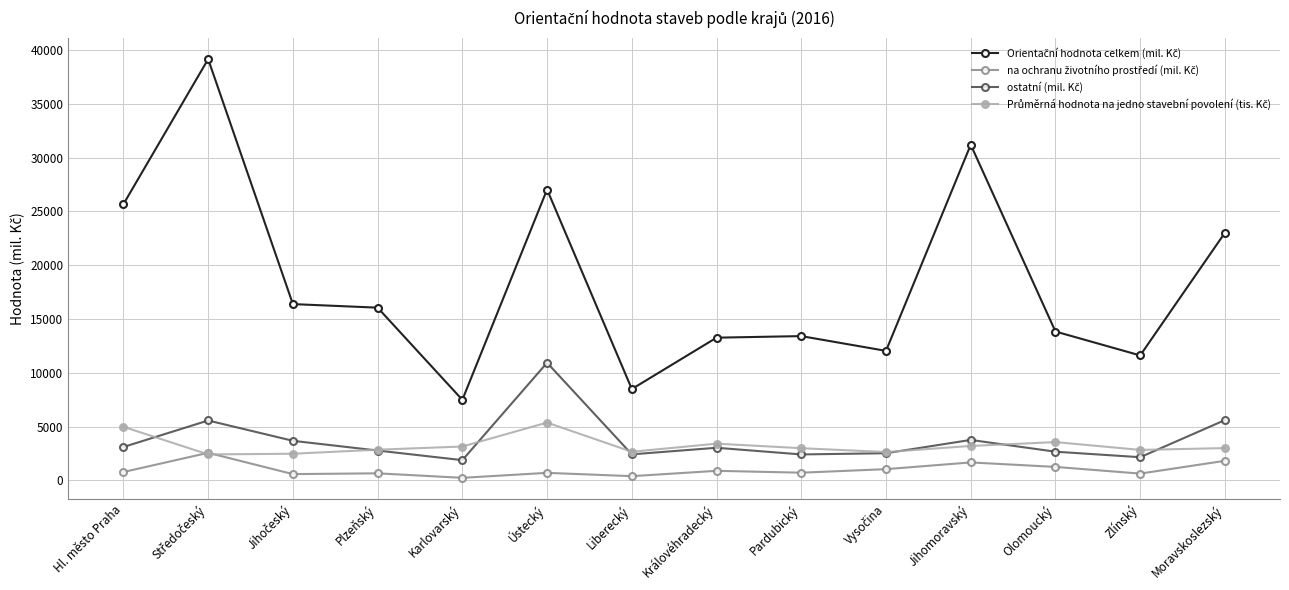

What is the maximum value shown in the chart?

39155